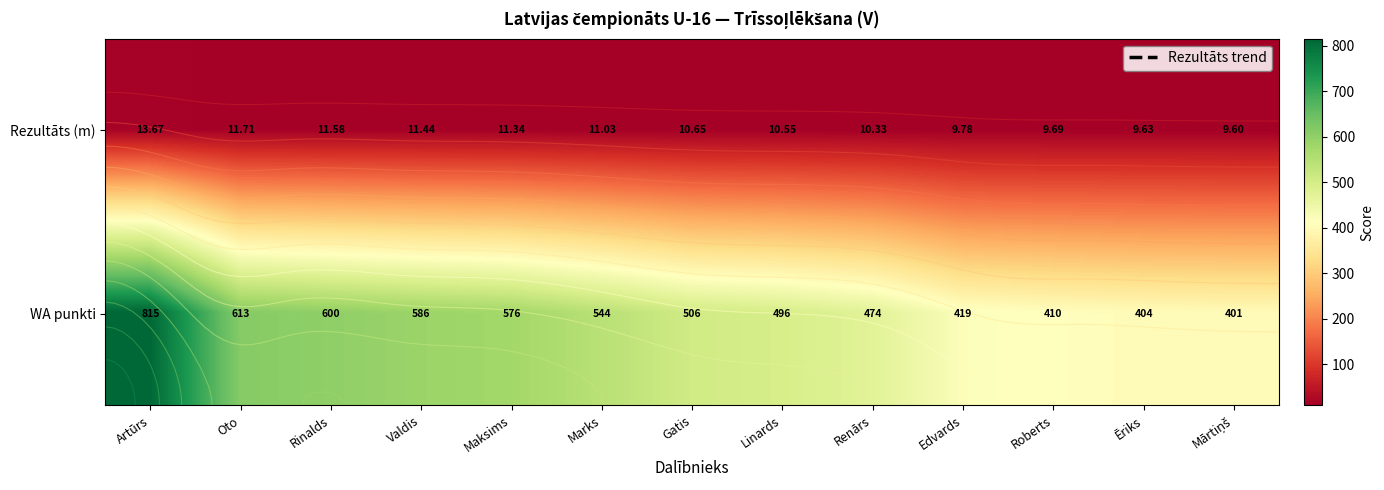

Where does the Rezultāts (m) series first go above 10?

Artūrs